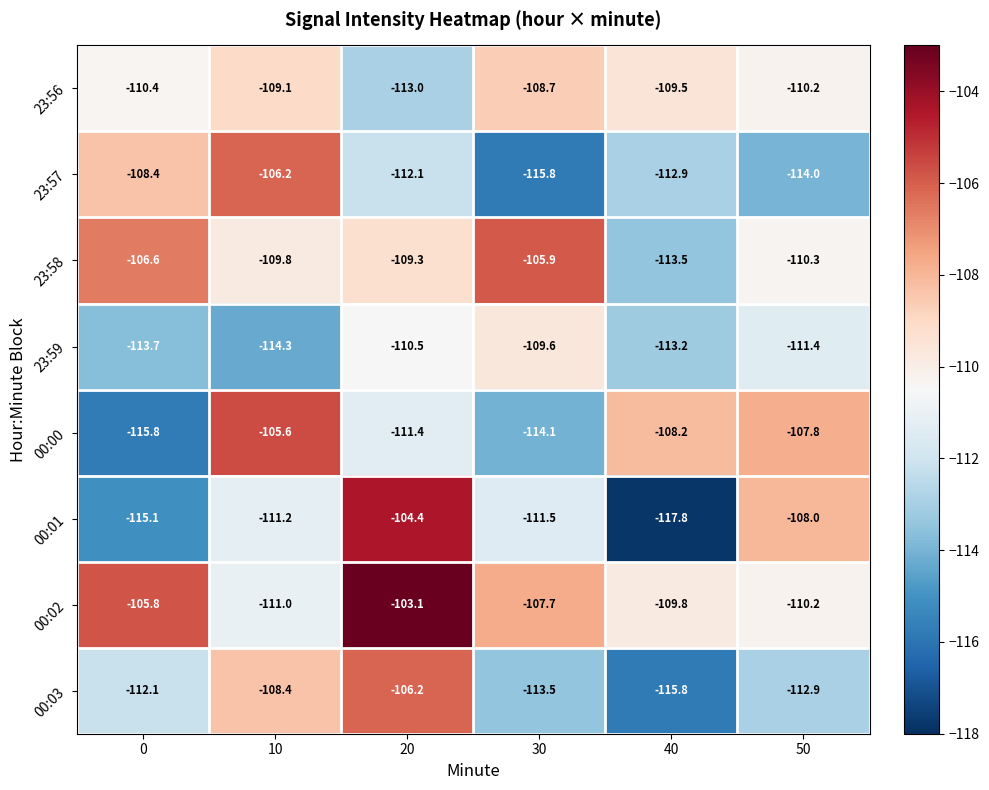

At which category does the chart reach its peak across all series?

20